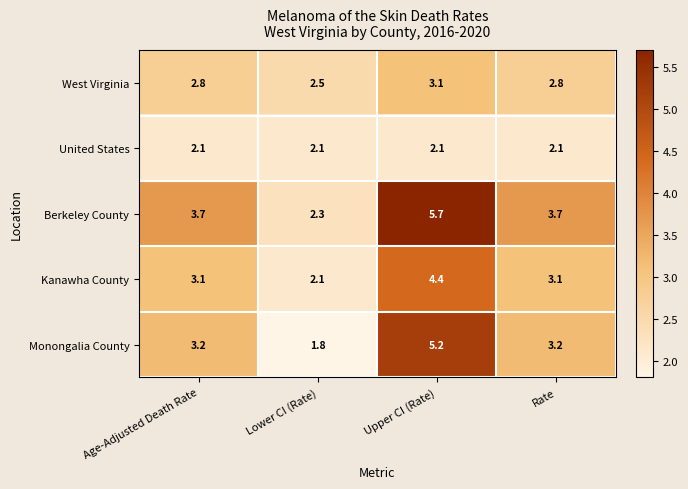

What is the highest value of the United States series?

2.1